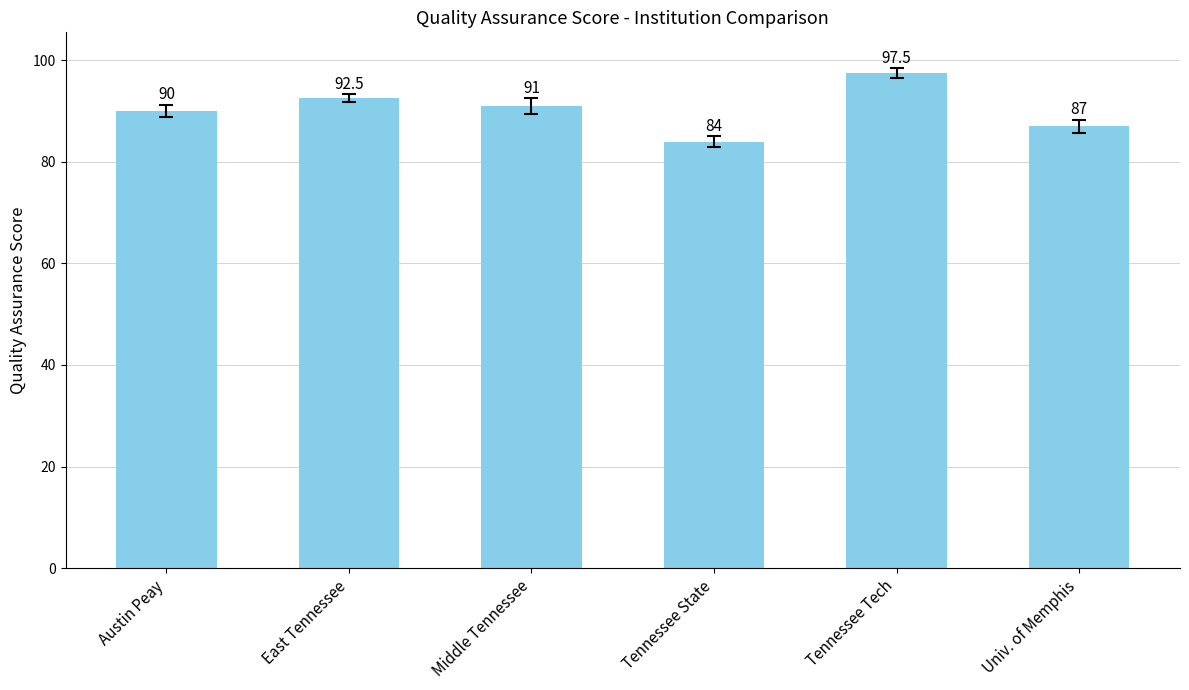

How many data points are less than 91?

3